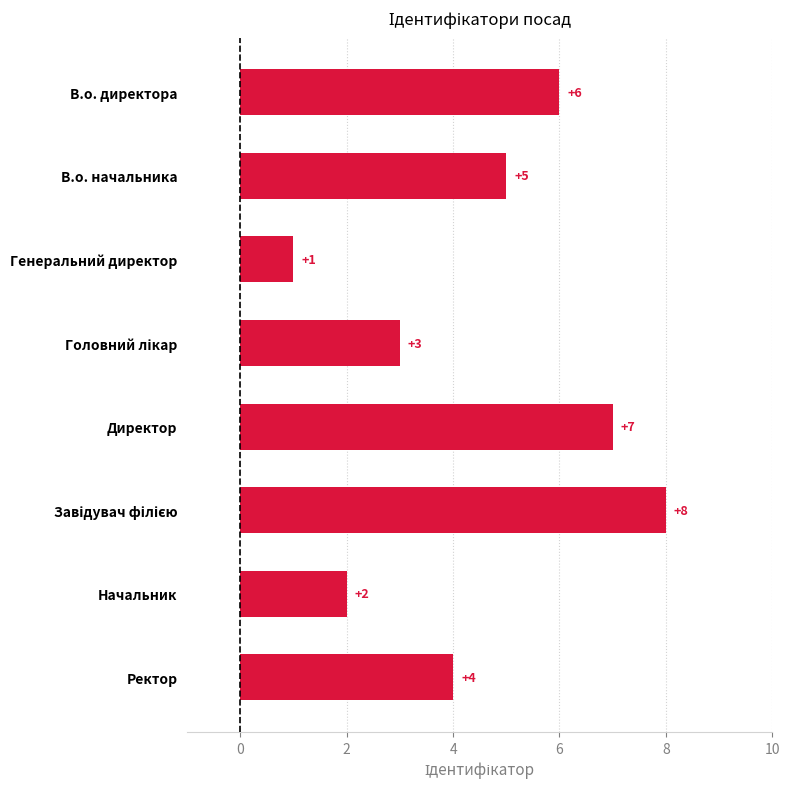

The value at Начальник is 2. True or false?

True